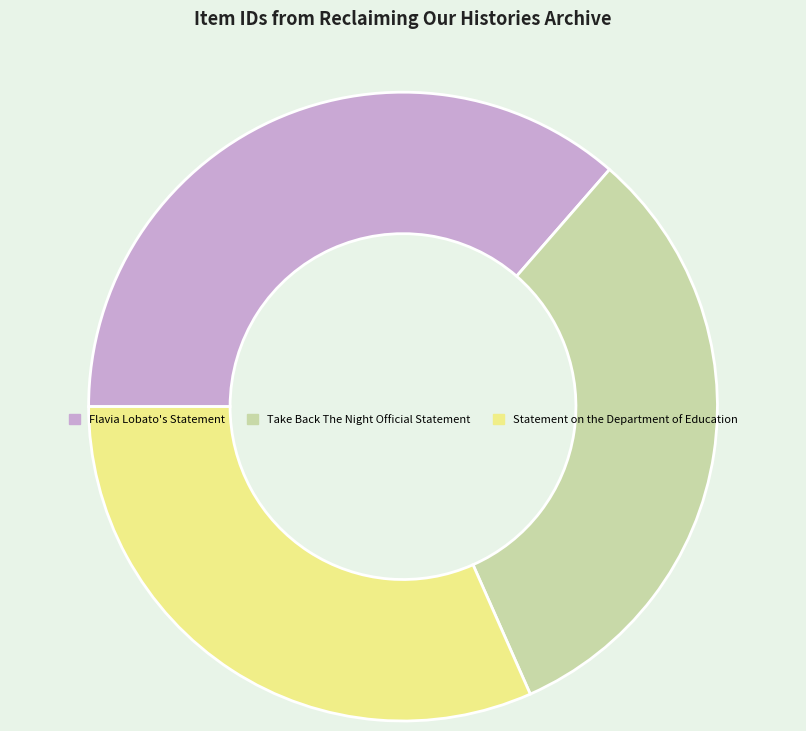

Approximately how many times larger is the value at Take Back The Night Official Statement compared to Statement on the Department of Education?

1.0